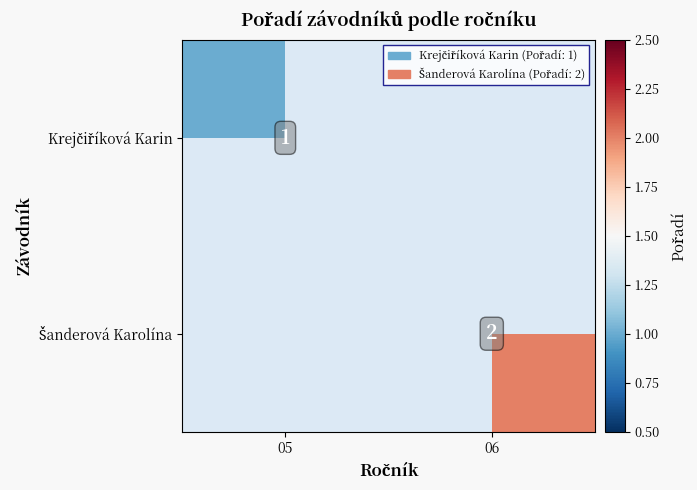

What is the highest value of the Šanderová Karolína series?

2